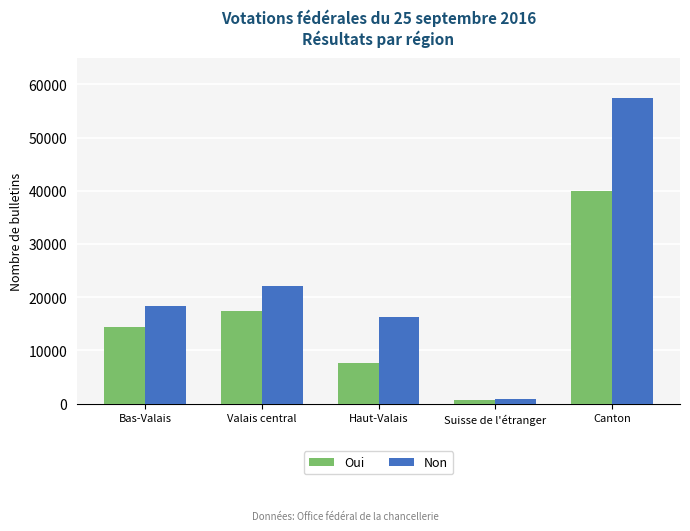

At which label is Non closest to 29181?

Valais central